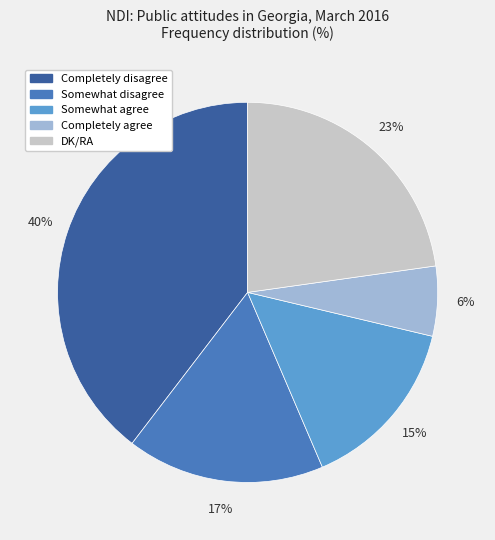

To the nearest percent, what is the combined percentage of Somewhat agree and Somewhat disagree?

32%